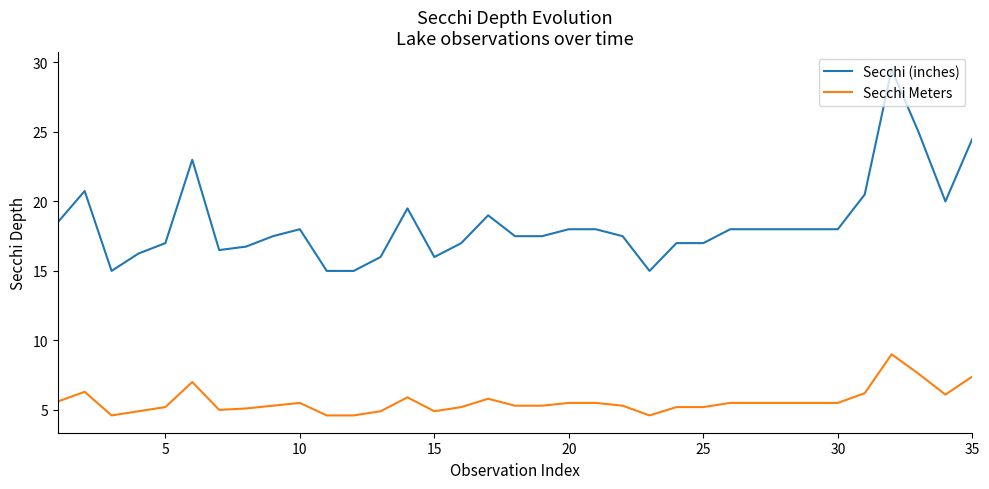

How many distinct data groups are displayed?

2